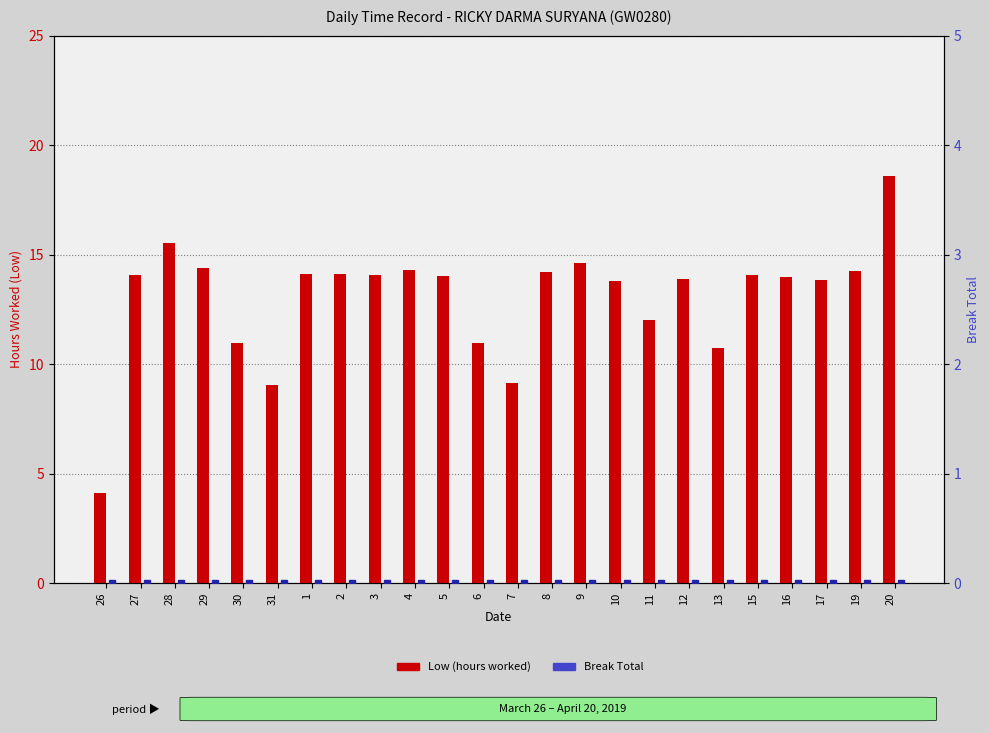

Which label corresponds to the largest value in the chart?

20